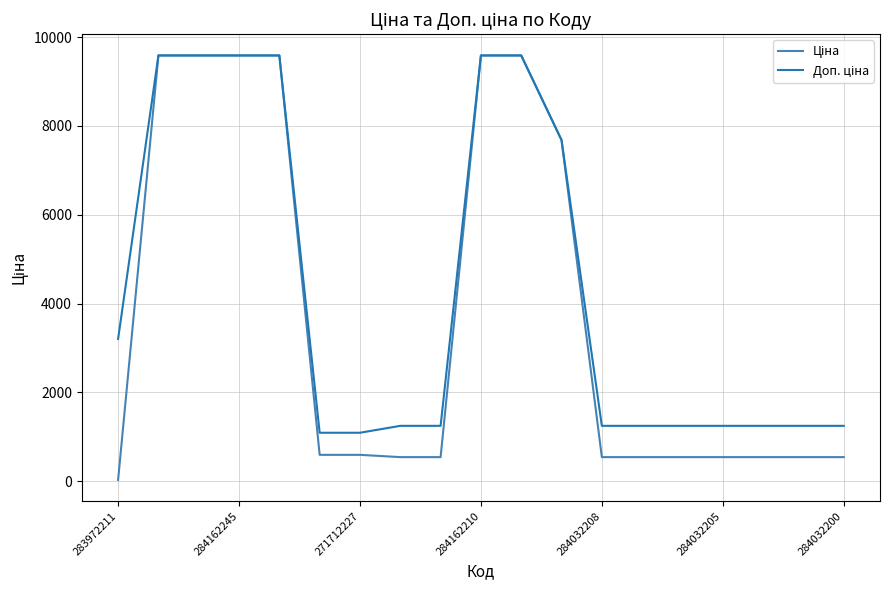

What is the minimum value shown in the chart?

32.0